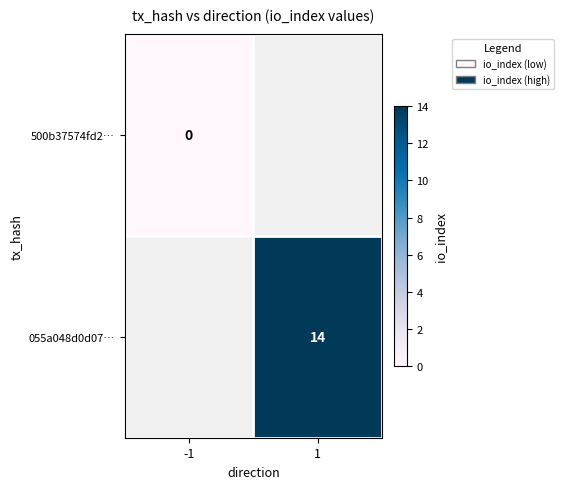

True or false: 055a048d0d07… has a value of 20 at 1.

False